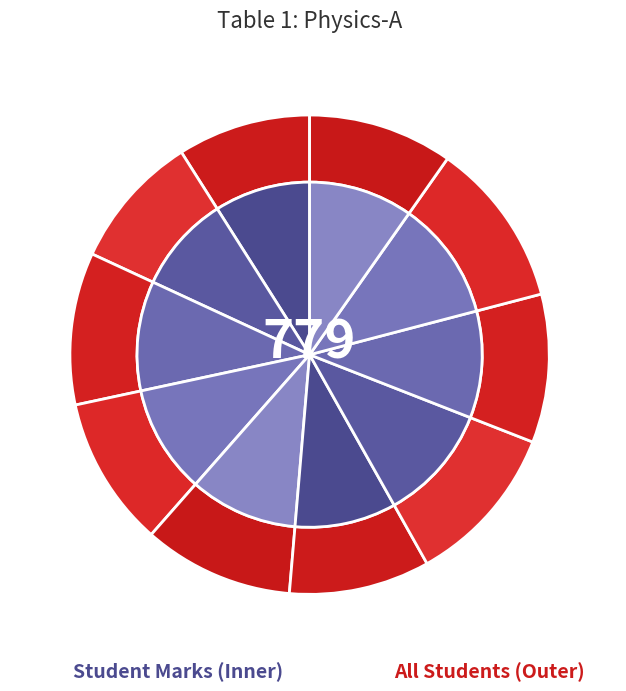

Count the number of slices in the pie.

10